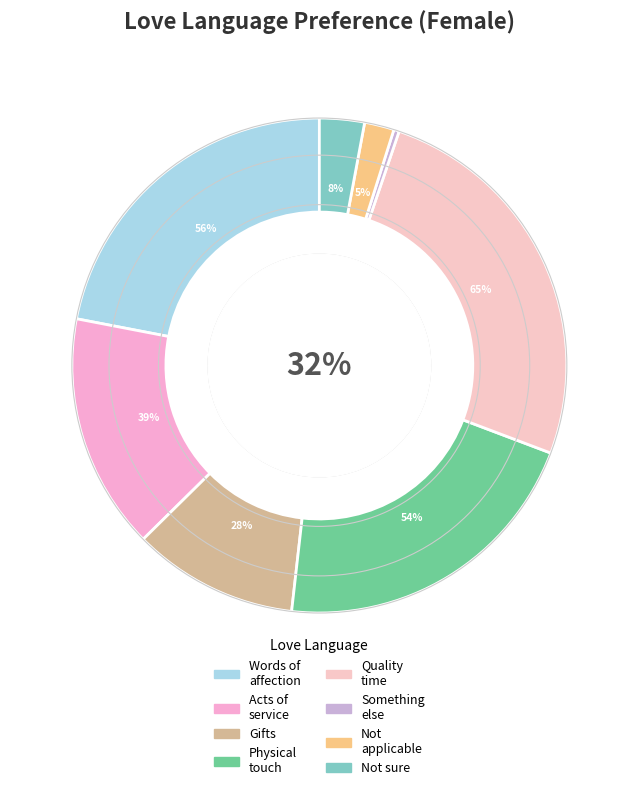

What percentage is the Acts of service slice, to the nearest percent?

15%